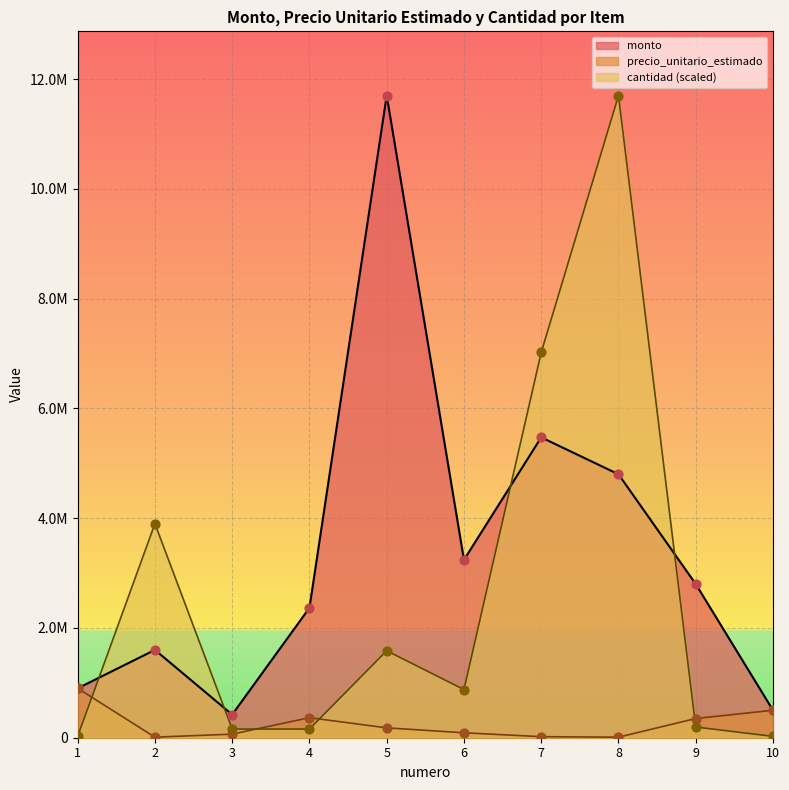

Which series has the largest Y range (max minus min)?

cantidad